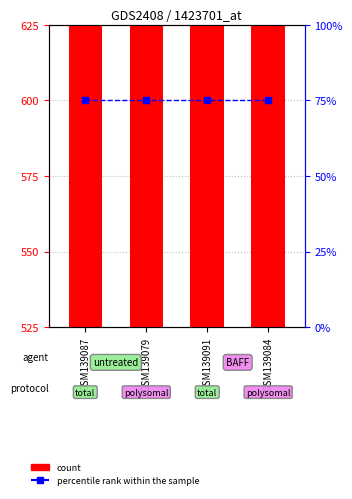

Which series has the largest range (max minus min)?

count